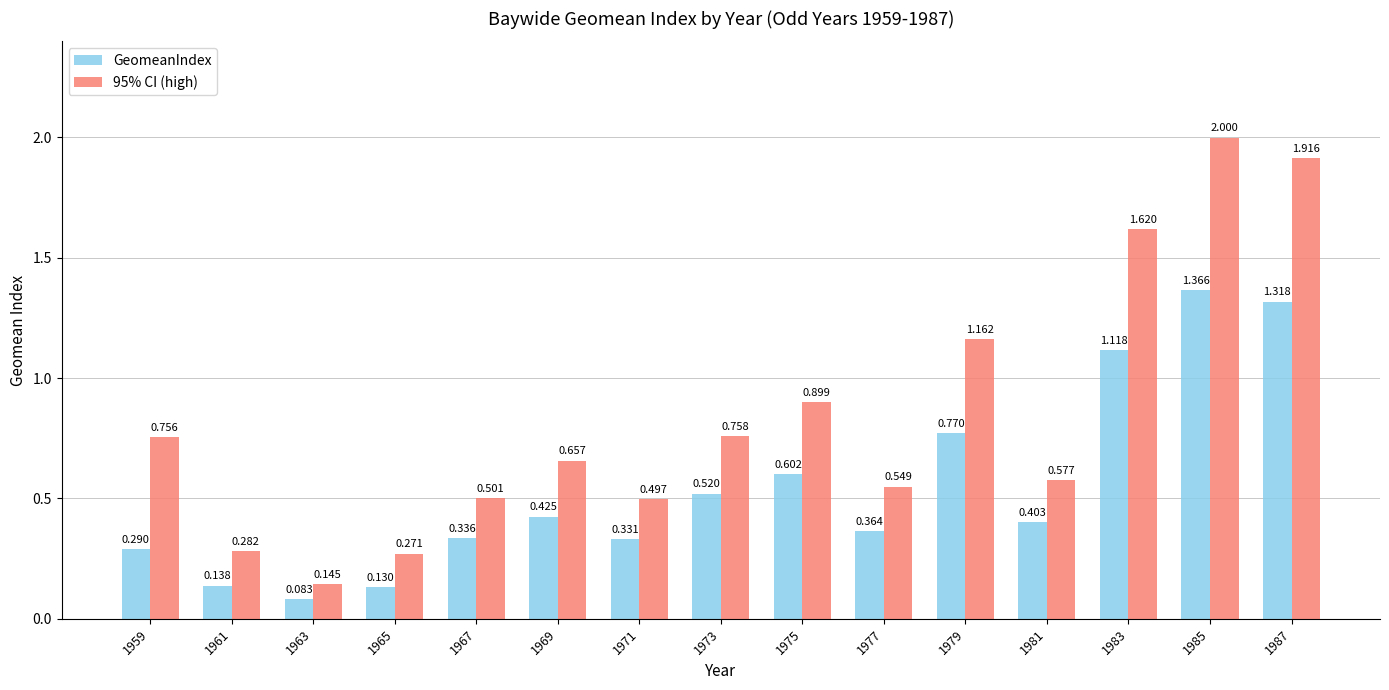

Is the value of 95% CI (high) at 1977 greater than the value of GeomeanIndex at 1975?

No